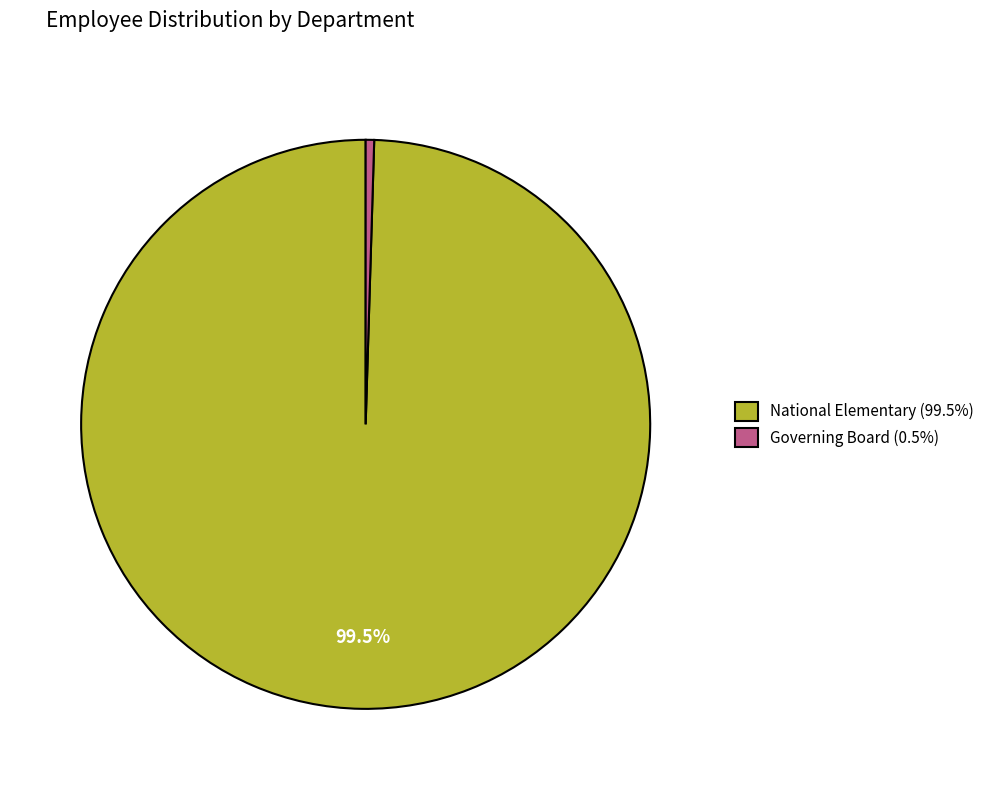

Between Governing Board and National Elementary, which is larger?

National Elementary